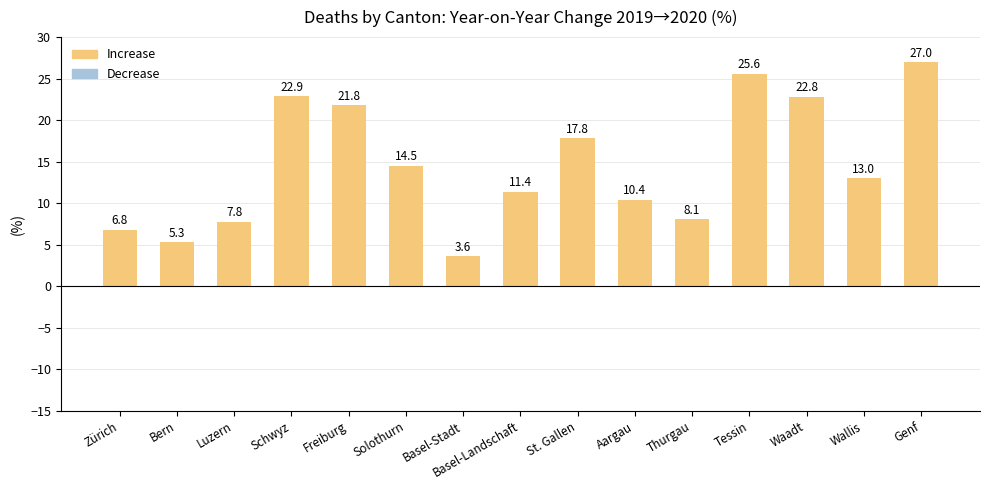

Which has a higher value, Luzern or Tessin?

Tessin